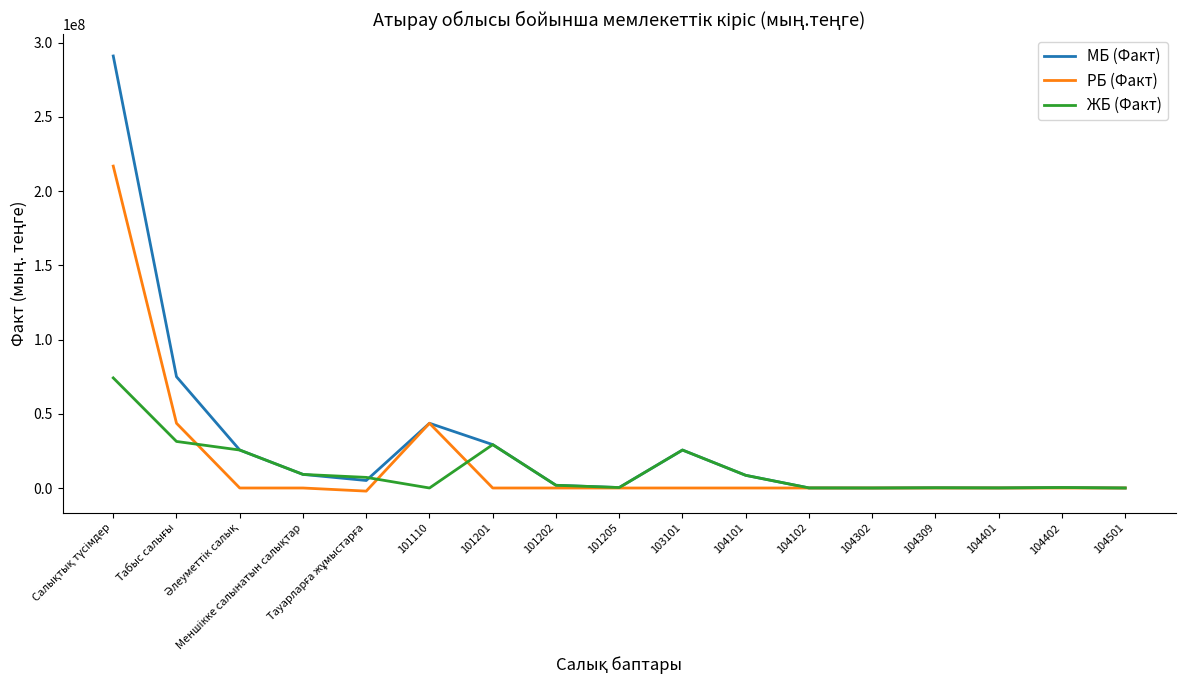

Rank the series by their maximum value, from lowest to highest.

ЖБ (Факт), РБ (Факт), МБ (Факт)